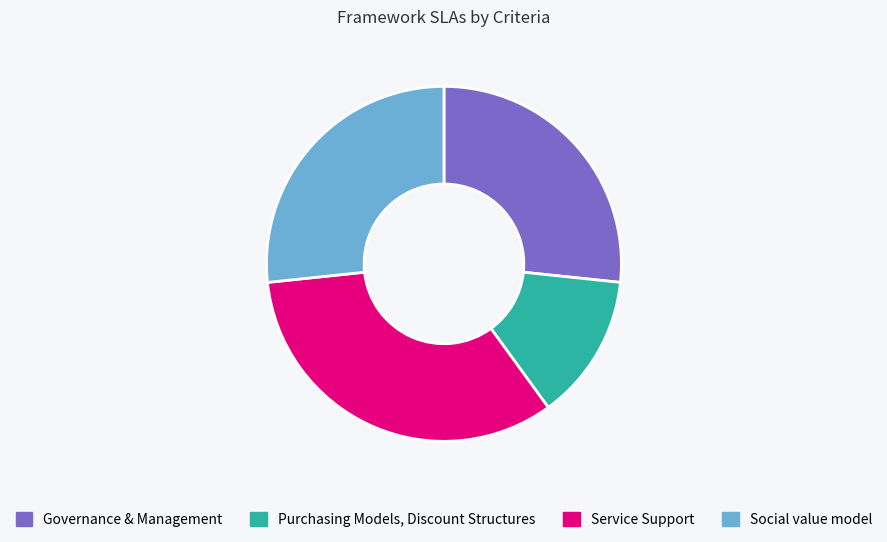

Which has a higher value, Purchasing Models, Discount Structures or Social value model?

Social value model